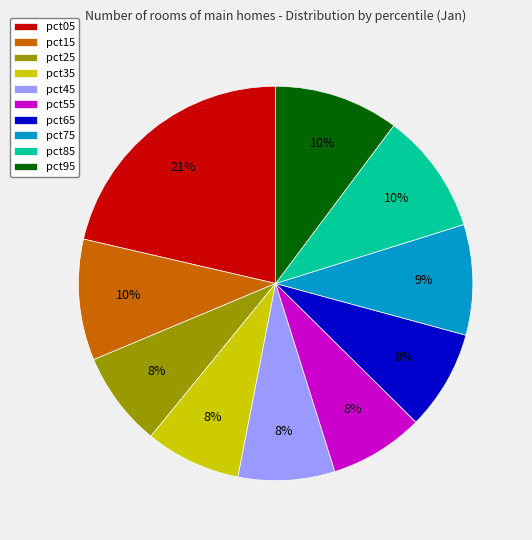

Which slice is the largest?

pct05